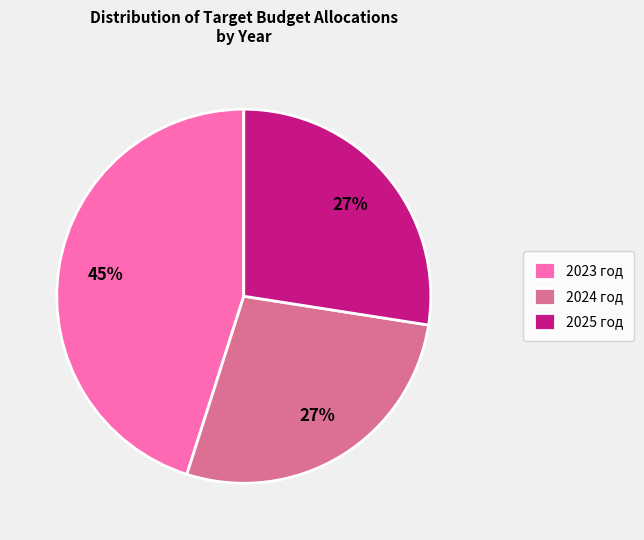

Count the number of slices in the pie.

3